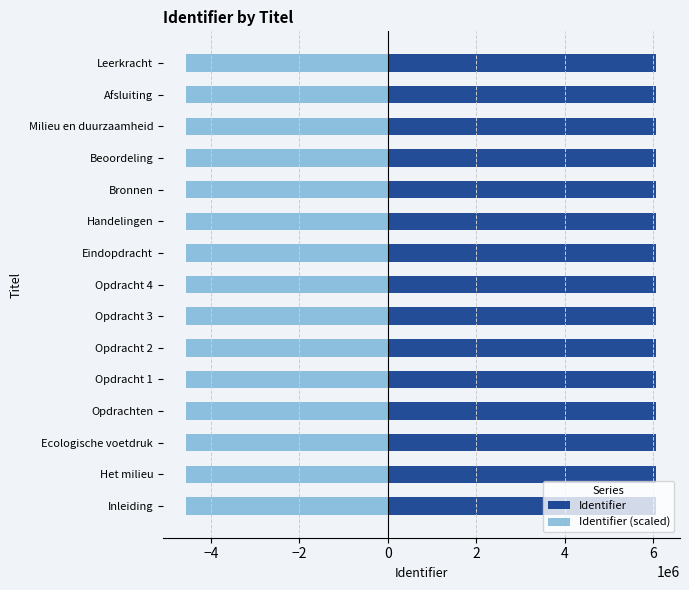

What value does the Identifier series have at Opdracht 4?

6067733.0